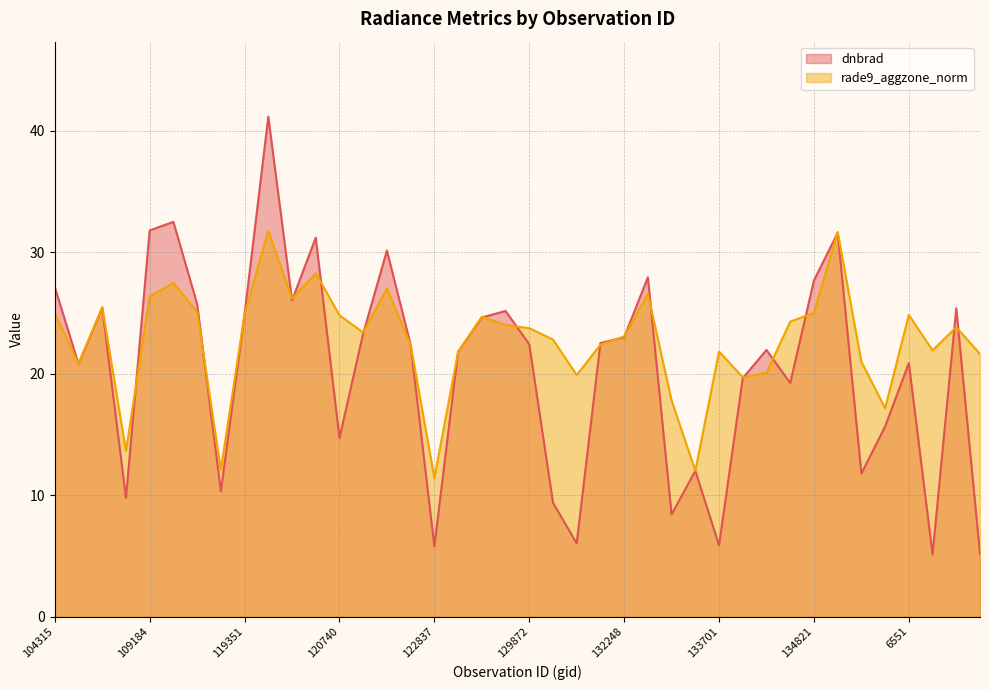

What is the greatest value displayed?

41.1